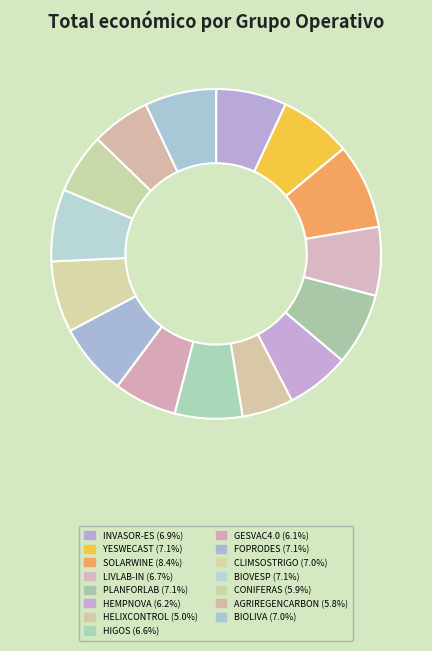

How many segments does this pie chart have?

15